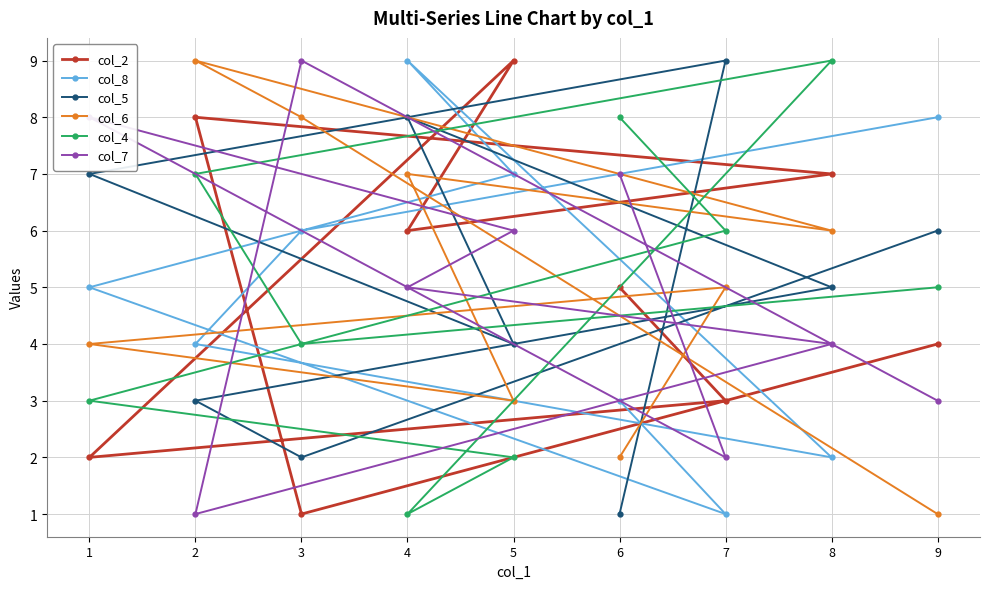

What are all the series names shown in the legend?

col_2, col_8, col_5, col_6, col_4, col_7